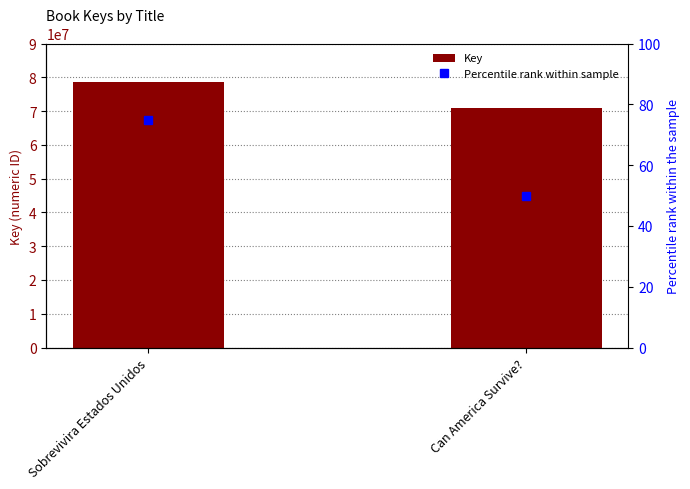

Which label corresponds to the smallest value in the chart?

Can America Survive?